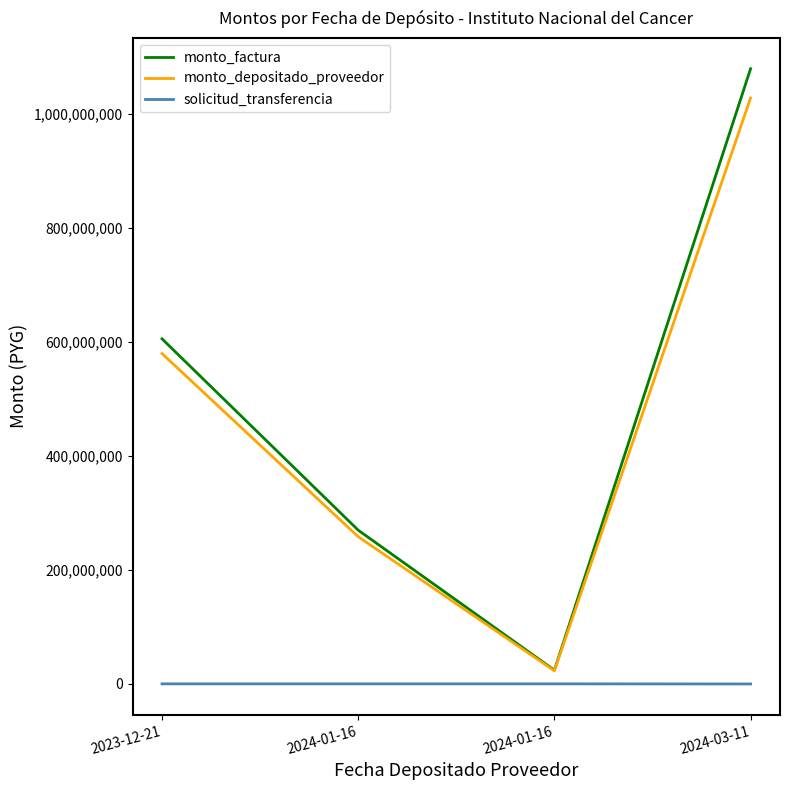

What is the greatest value displayed?

1079280000